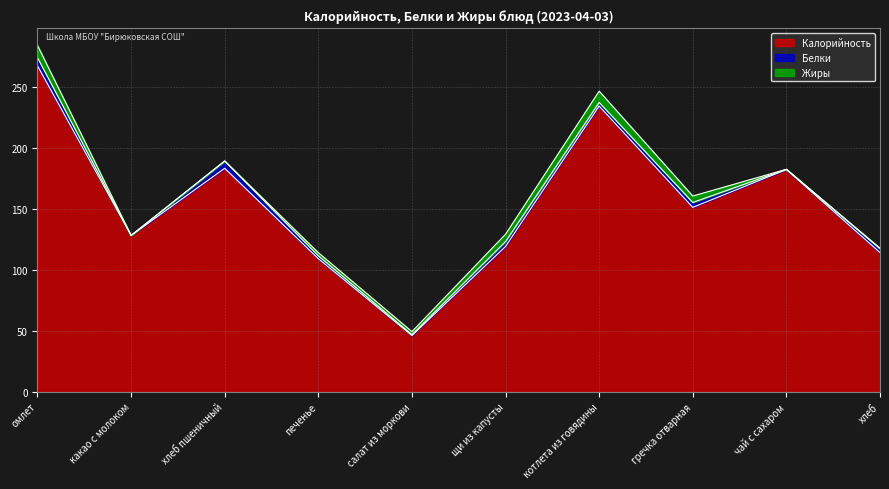

True or false: Калорийность and Белки cross at least once.

False